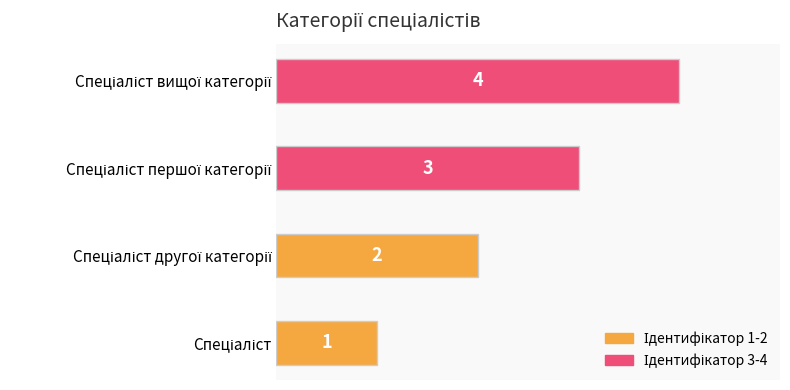

Count the number of data series in this chart.

1